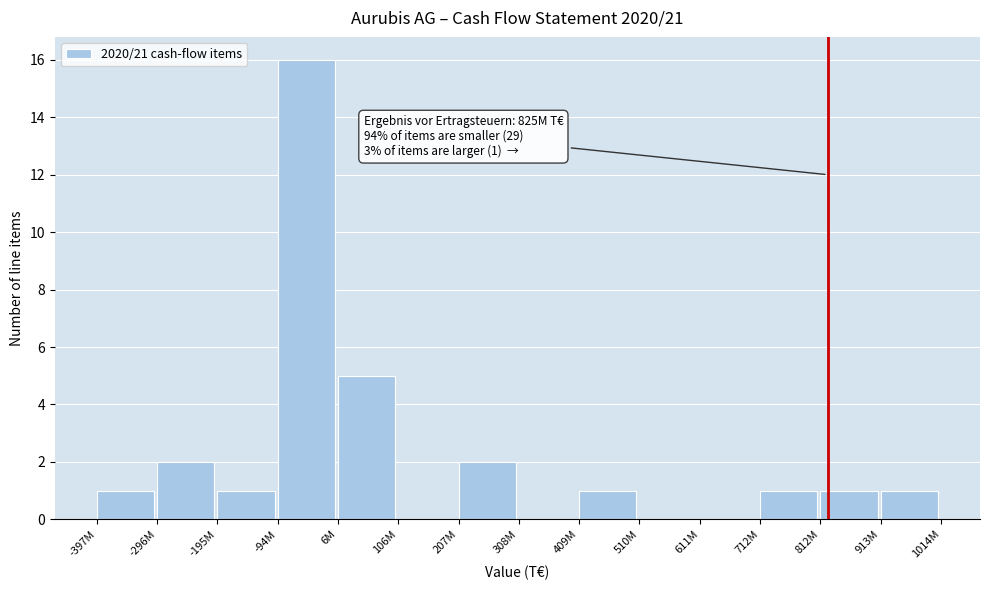

Reading left to right, transcribe all the data shown in this chart.

-397M=1	-296M=2	-195M=1	-94M=16	6M=5	106M=0	207M=2	308M=0	409M=1	510M=0	611M=0	712M=1	812M=1	913M=1